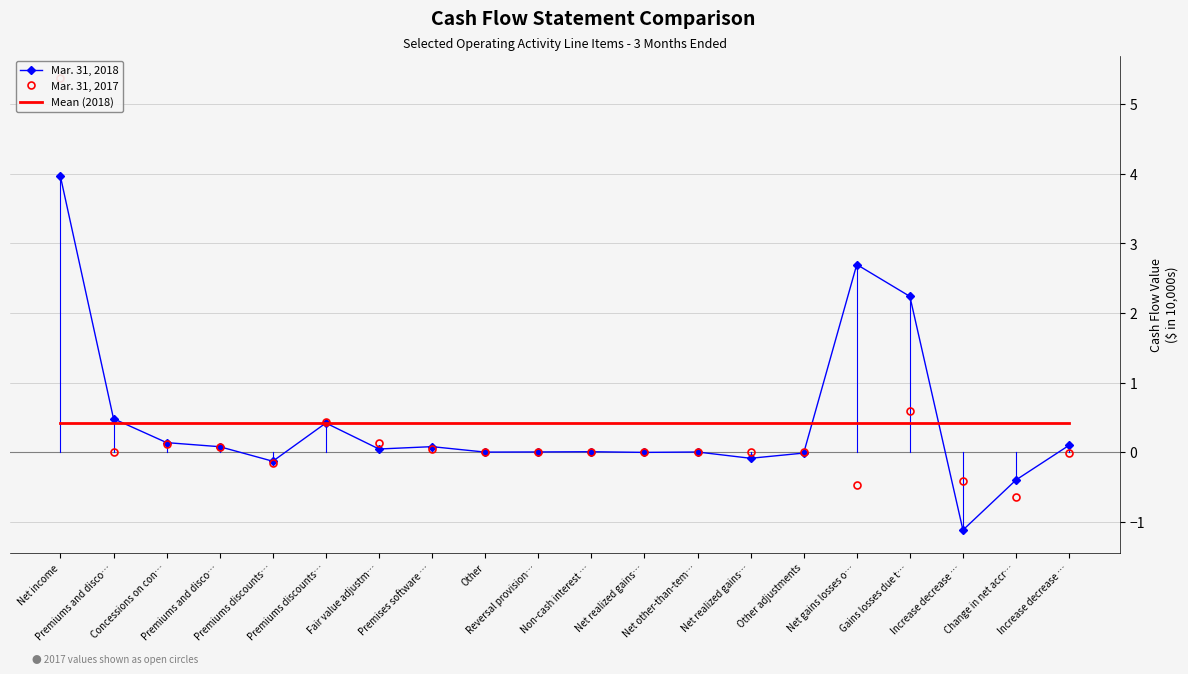

What position from the left is Other adjustments?

15